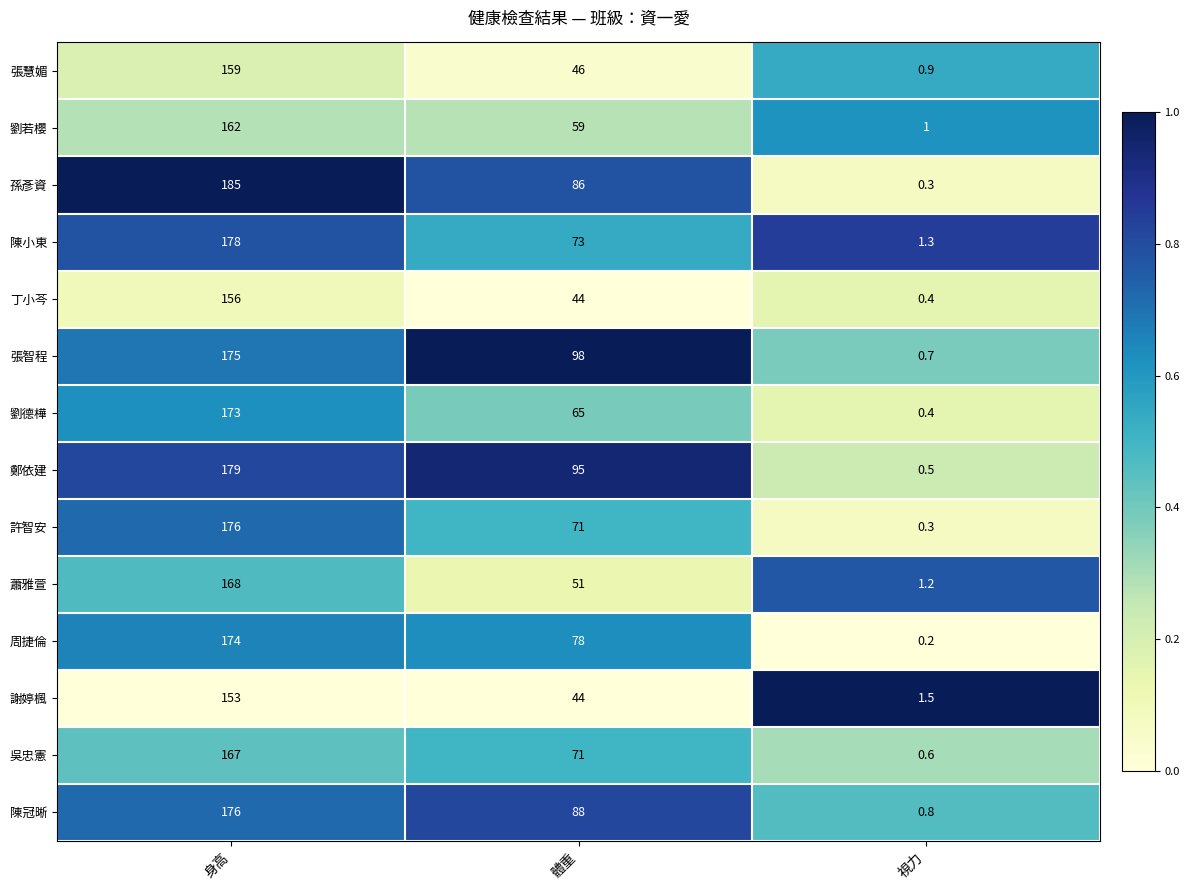

What is the sum of the 周捷倫 values at 視力 and 身高?

174.2